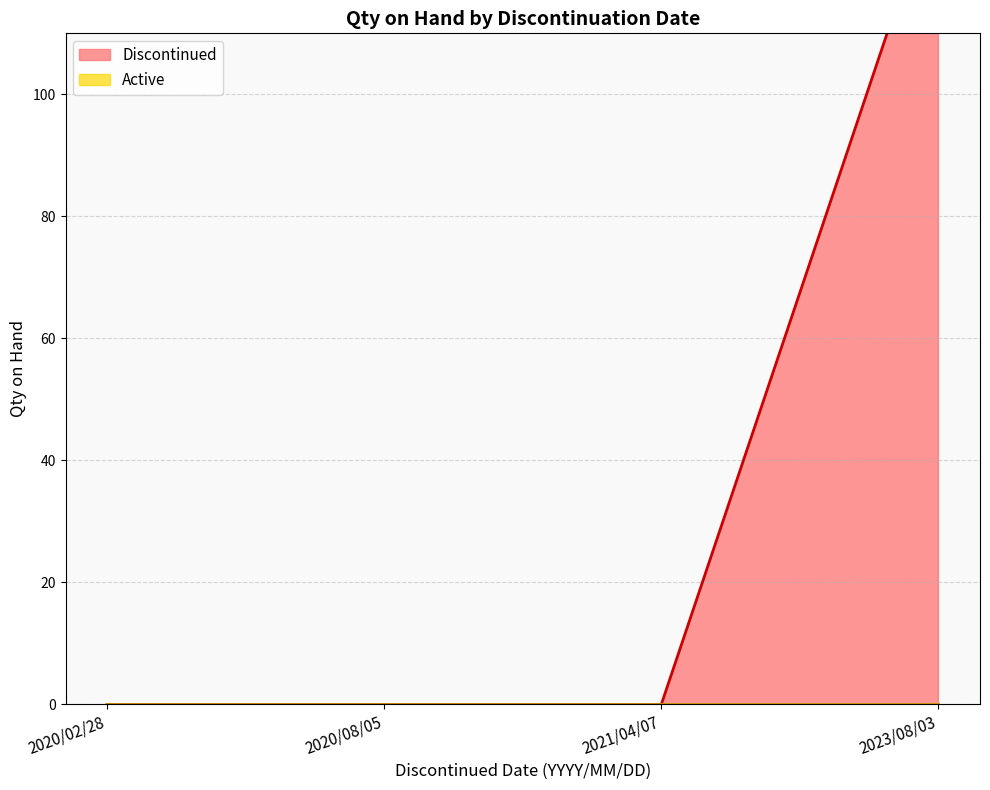

What is the difference between the maximum and minimum values in the Active series?

67